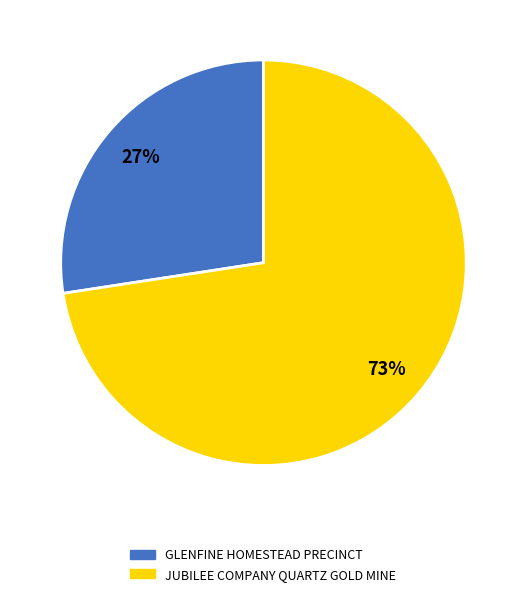

Count the number of slices in the pie.

2